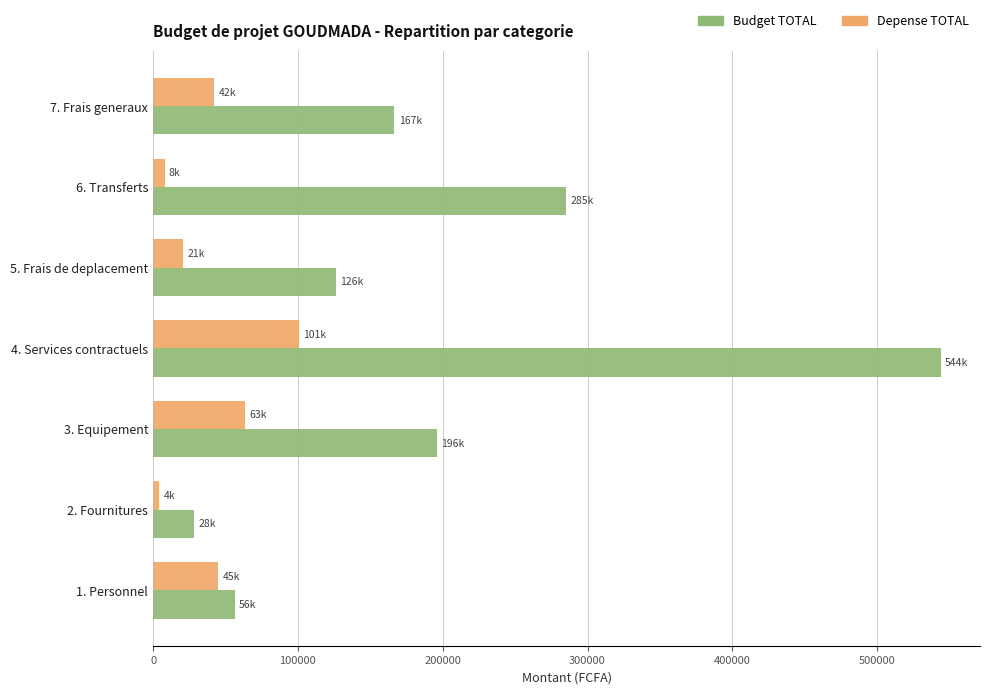

Rank the series at 4. Services contractuels from highest to lowest value.

Budget TOTAL, Depense TOTAL